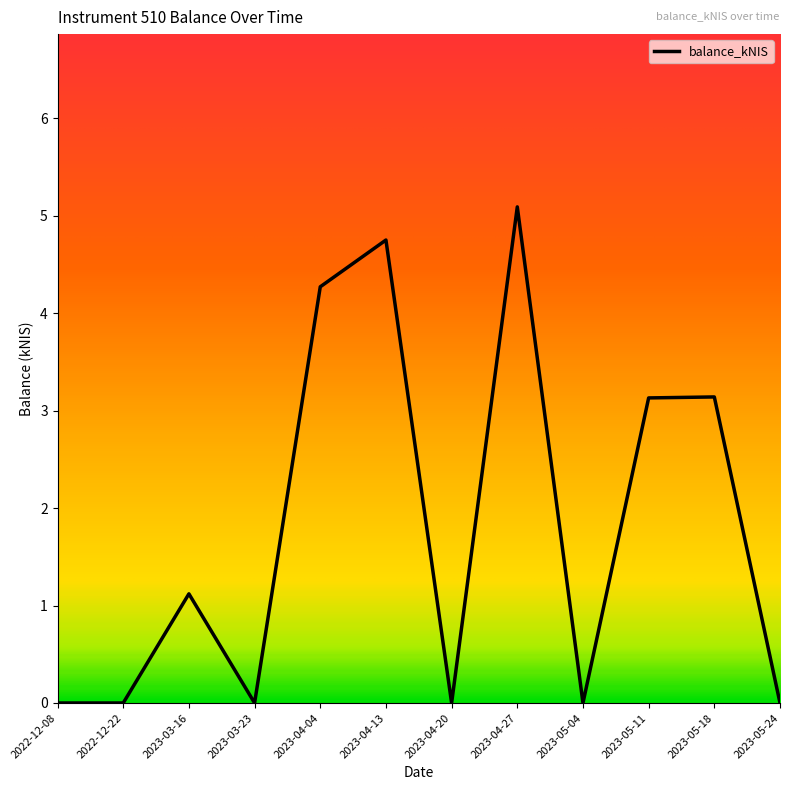

How many lines are shown in the chart?

1